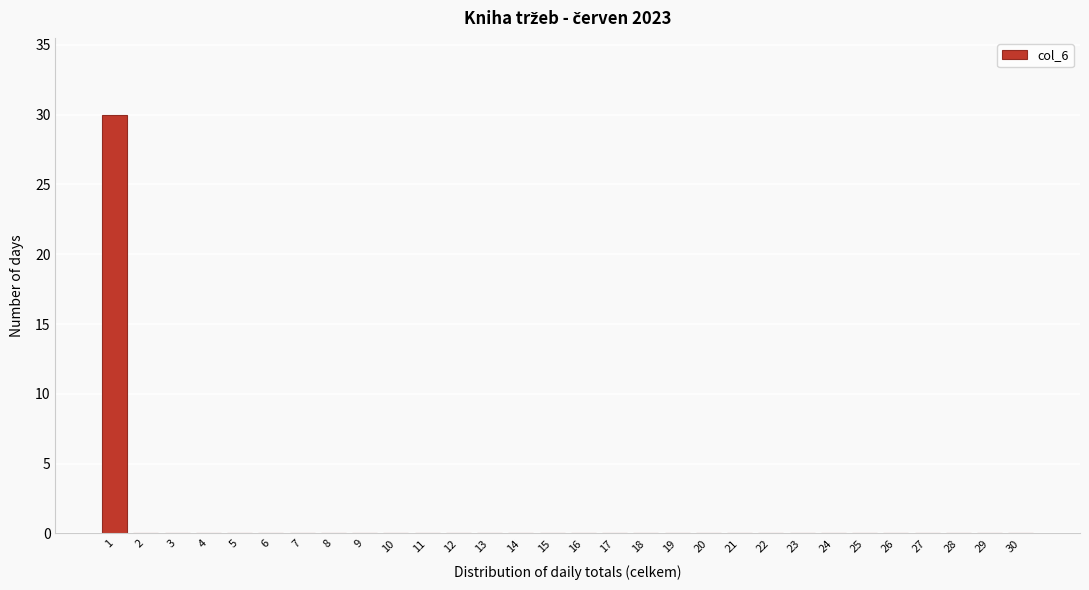

Reading left to right, list all the values displayed in this chart.

1=30	2=0	3=0	4=0	5=0	6=0	7=0	8=0	9=0	10=0	11=0	12=0	13=0	14=0	15=0	16=0	17=0	18=0	19=0	20=0	21=0	22=0	23=0	24=0	25=0	26=0	27=0	28=0	29=0	30=0